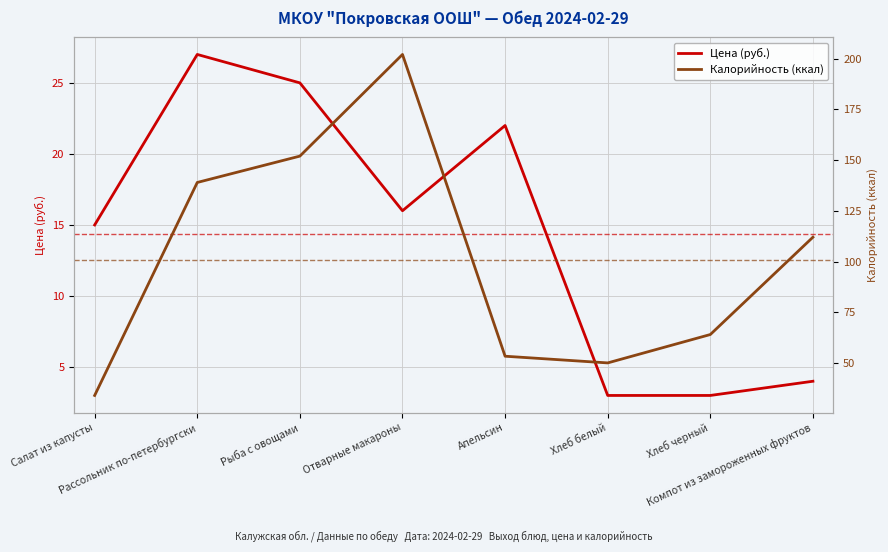

At which category does Калорийность (ккал) reach its first local peak?

Отварные макароны